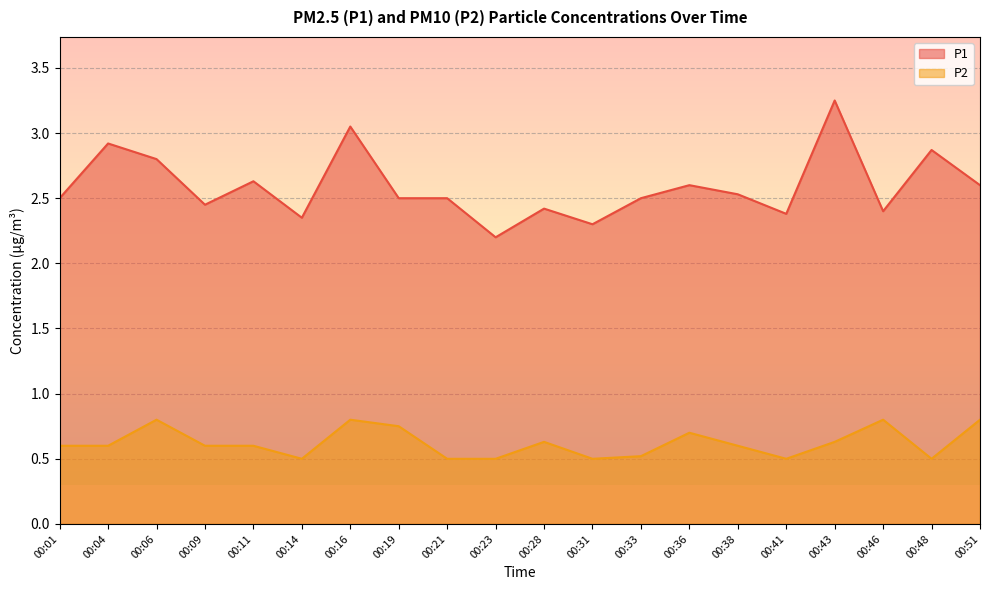

What is the value of the P1 point at the 15th from the left?

2.5